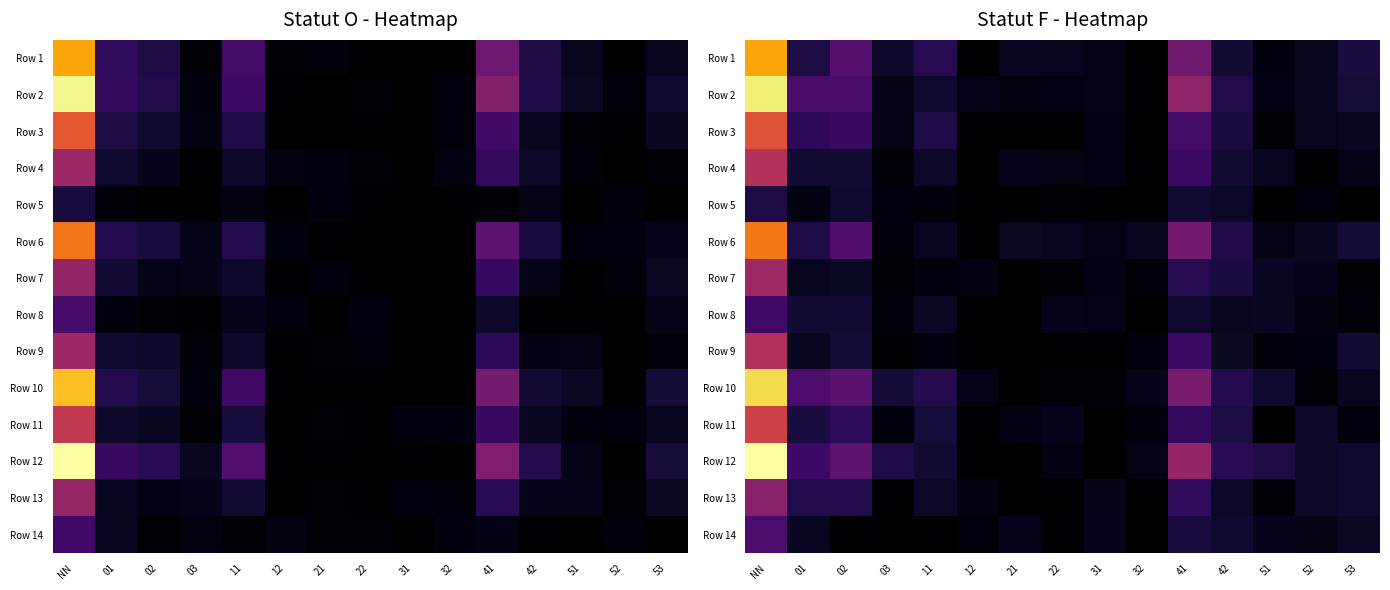

How many positive values does the Row 3 series have?

12